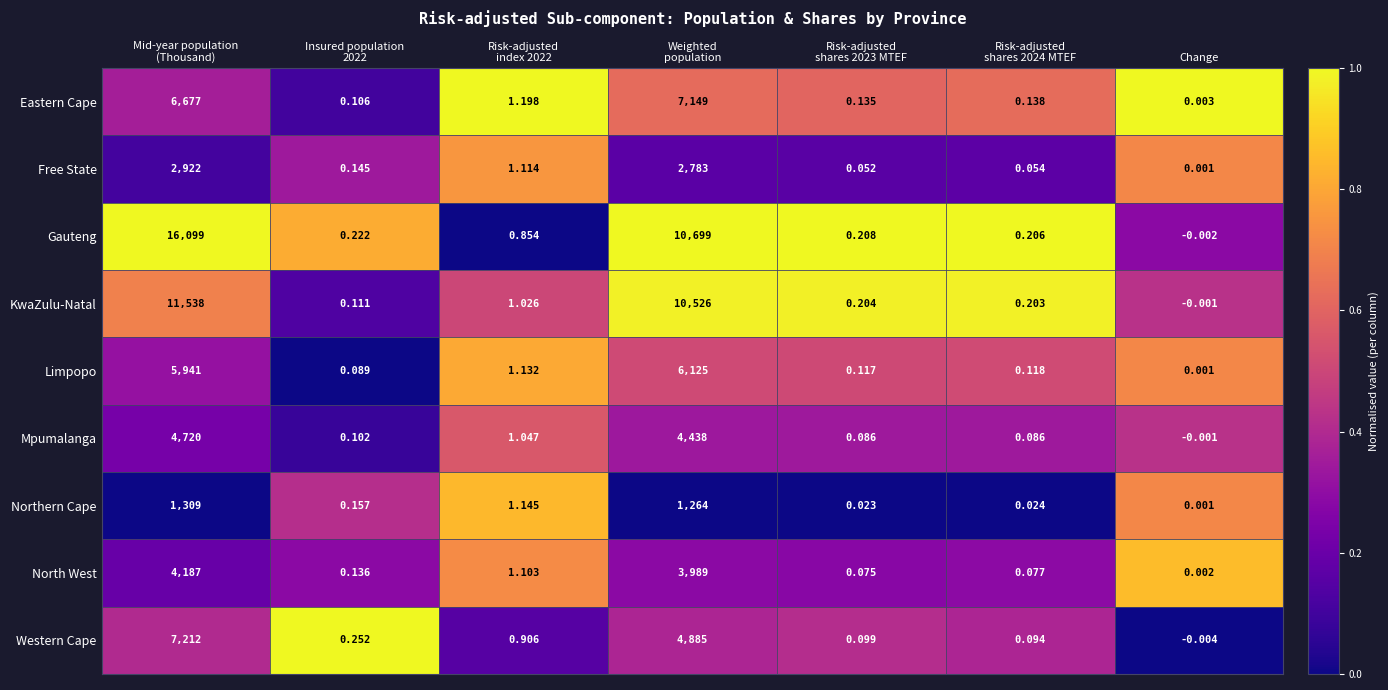

Which series has the largest total across all categories?

Gauteng